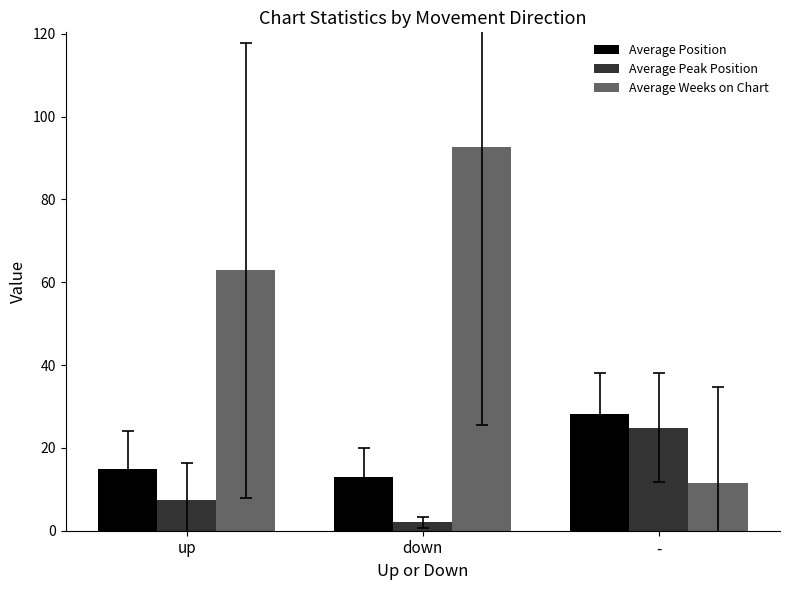

Which category has the lowest value across all series?

down